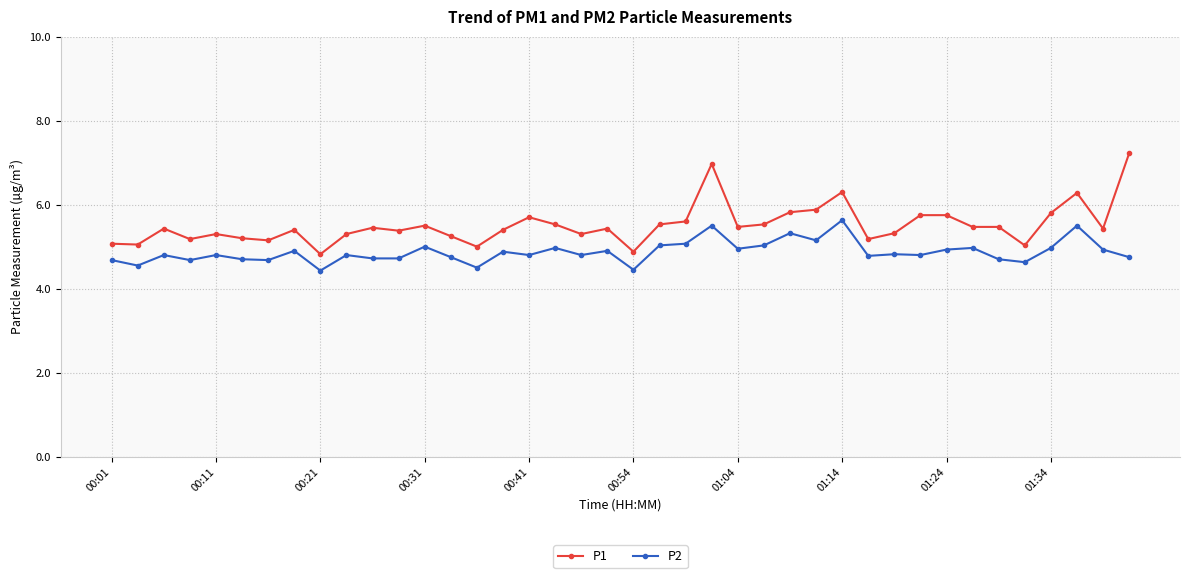

True or false: P2 has more than 0 points higher than both neighbors.

True